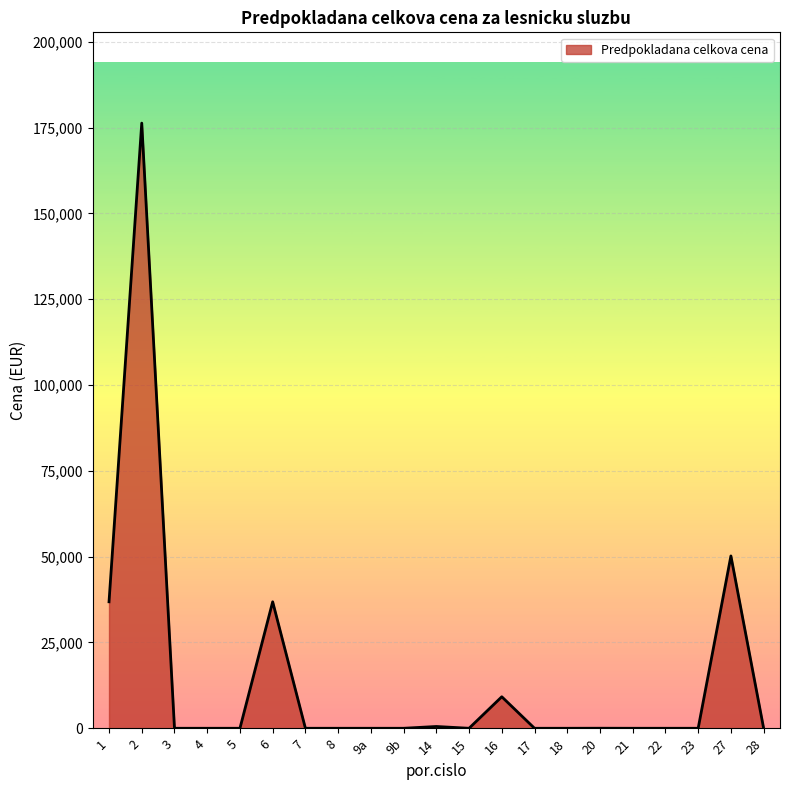

What is the difference between the values at 22 and 1?

36852.0